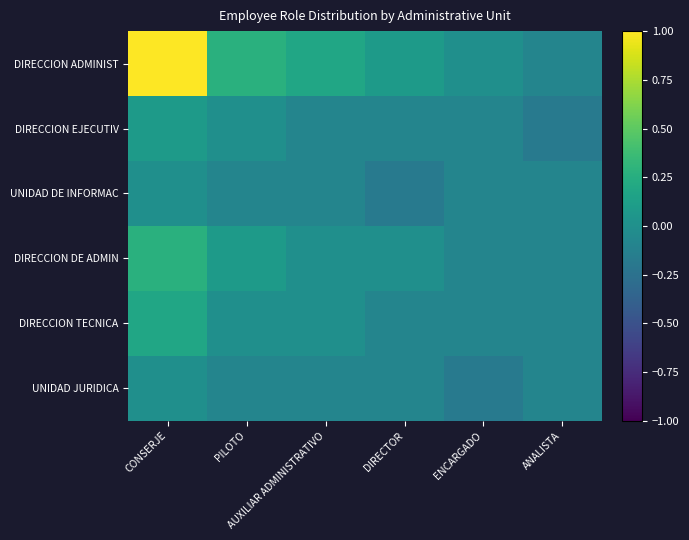

Count the number of categories in the chart.

6